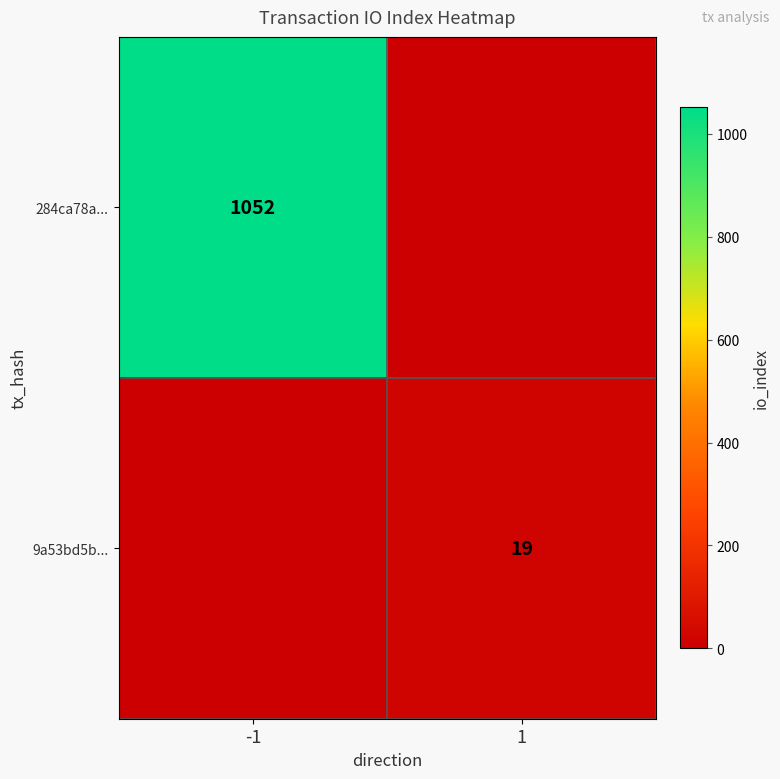

Which category has the highest value across all series?

-1